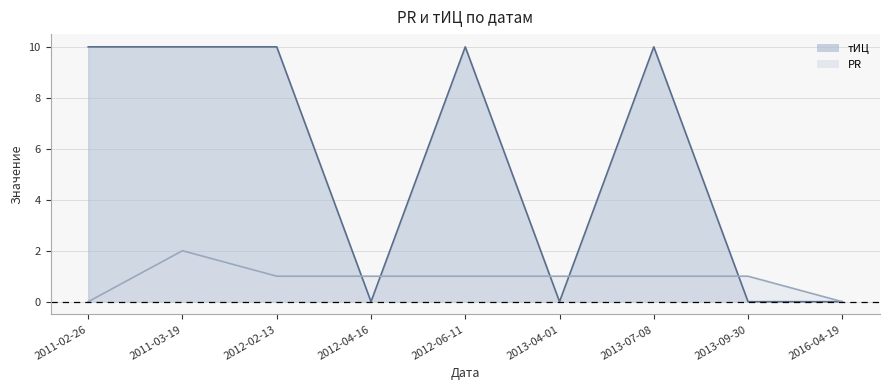

Reading right to left, list all the values displayed in this chart.

PR: 0	1	1	1	1	1	1	2	0
тИЦ: 0	0	10	0	10	0	10	10	10